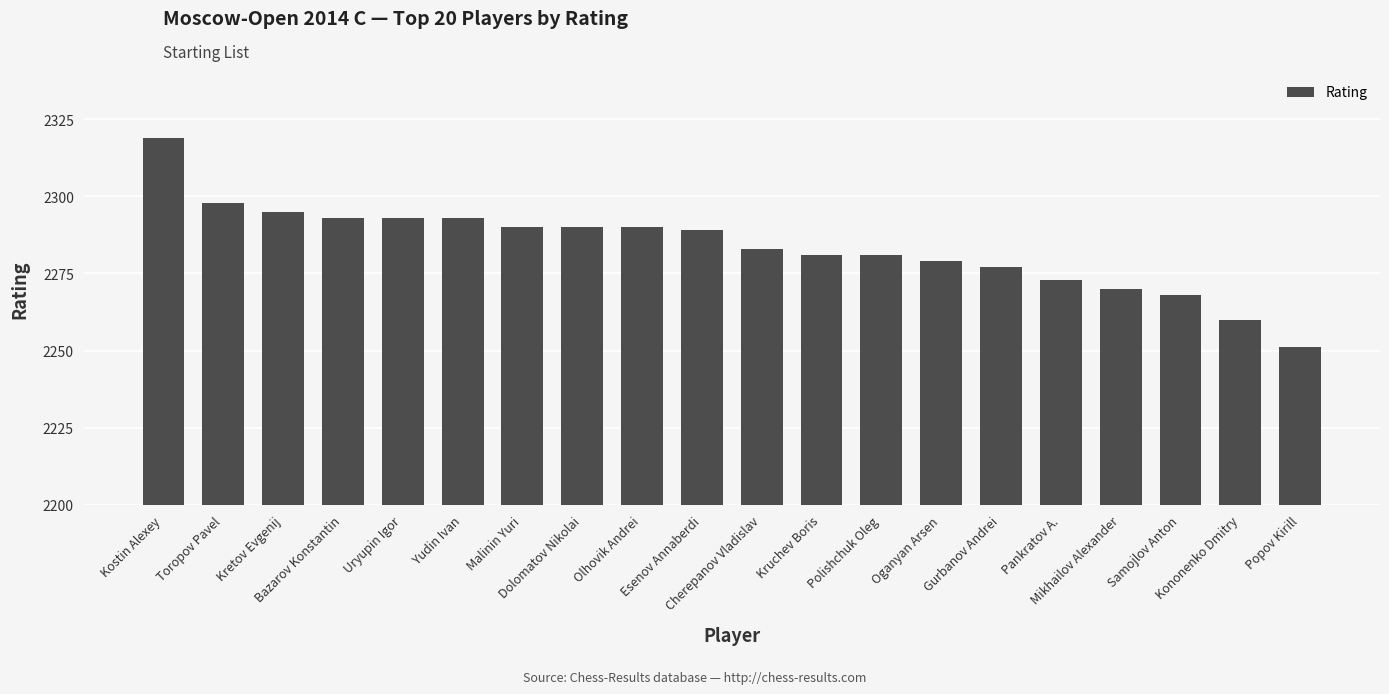

What is the smallest value displayed?

2251